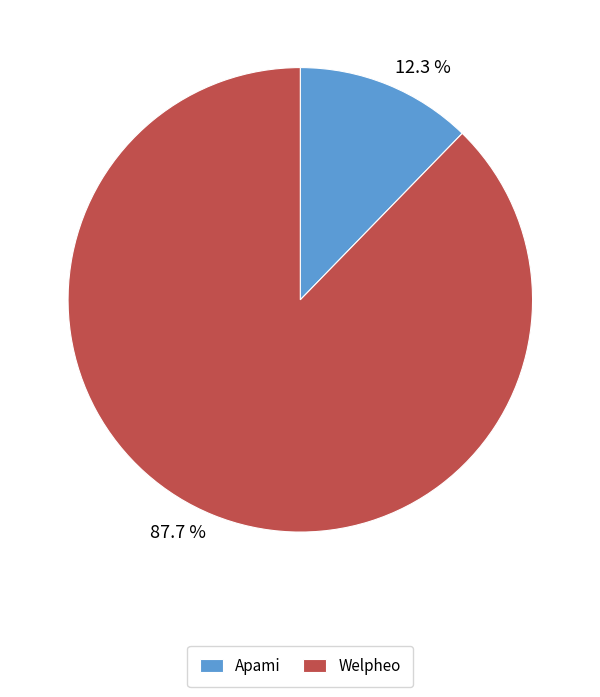

Which category has the biggest portion of the pie?

Welpheo